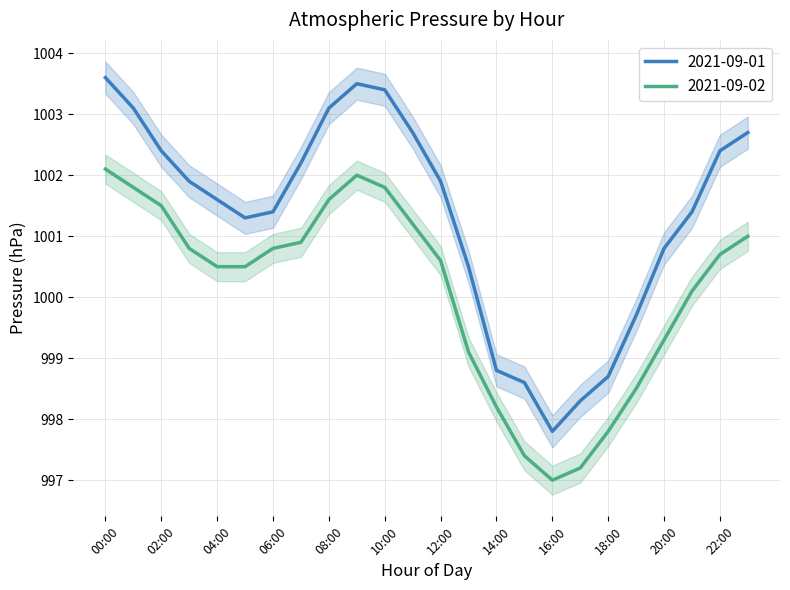

Rank the series at 22:00 from lowest to highest value.

2021-09-02, 2021-09-01